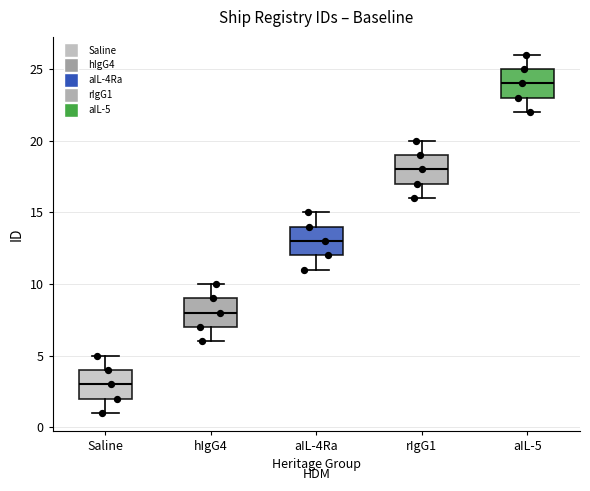

Reading left to right, transcribe this box plot: for each box, give where its median line is, the range the box spans, and where its two whiskers end, as read against the y-axis. The values are not printed on the chart, so give them approximately, as read against the axis.

Saline: median 3, box 2 to 4, whiskers 1 to 5
hIgG4: median 8, box 7 to 9, whiskers 6 to 10
aIL-4Ra: median 13, box 12 to 14, whiskers 11 to 15
rIgG1: median 18, box 17 to 19, whiskers 16 to 20
aIL-5: median 24, box 23 to 25, whiskers 22 to 26